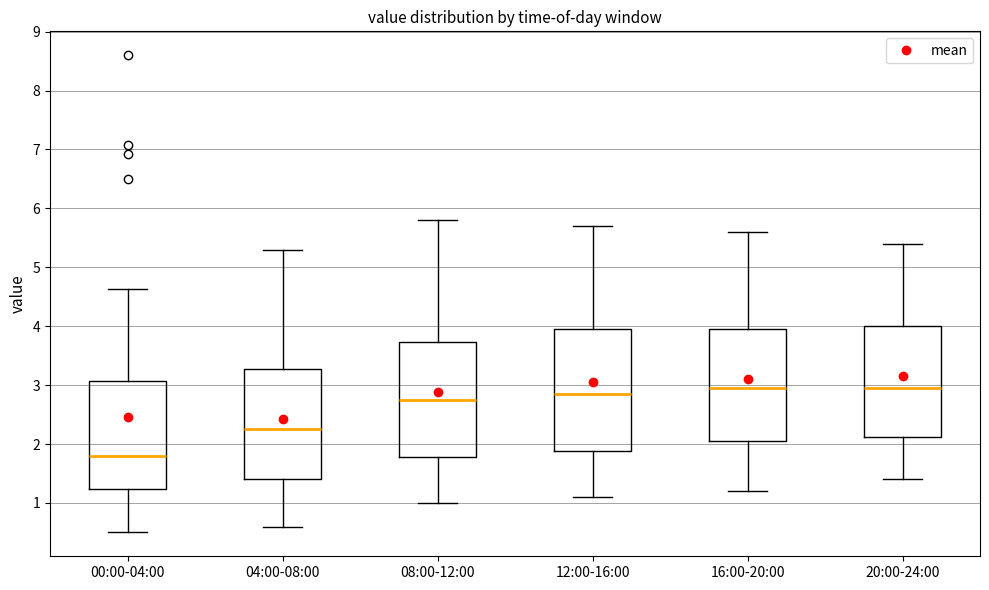

Reading left to right, read every box against the y-axis: the position of its median line, the range the box covers, and the ends of its whiskers. The values are not printed on the chart, so give them approximately, as read against the axis.

00:00-04:00: median 1.8, box 1.2 to 3.1, whiskers 0.5 to 4.6
04:00-08:00: median 2.3, box 1.4 to 3.3, whiskers 0.6 to 5.3
08:00-12:00: median 2.8, box 1.8 to 3.7, whiskers 1.0 to 5.8
12:00-16:00: median 2.9, box 1.9 to 4.0, whiskers 1.1 to 5.7
16:00-20:00: median 3.0, box 2.1 to 4.0, whiskers 1.2 to 5.6
20:00-24:00: median 3.0, box 2.1 to 4.0, whiskers 1.4 to 5.4